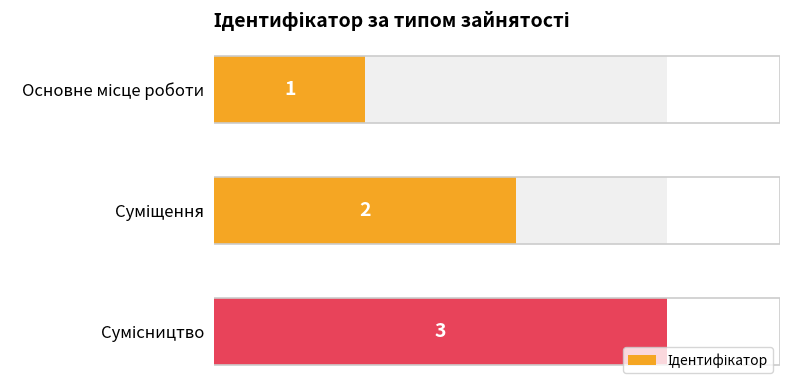

What value does the data have at Суміщення?

2